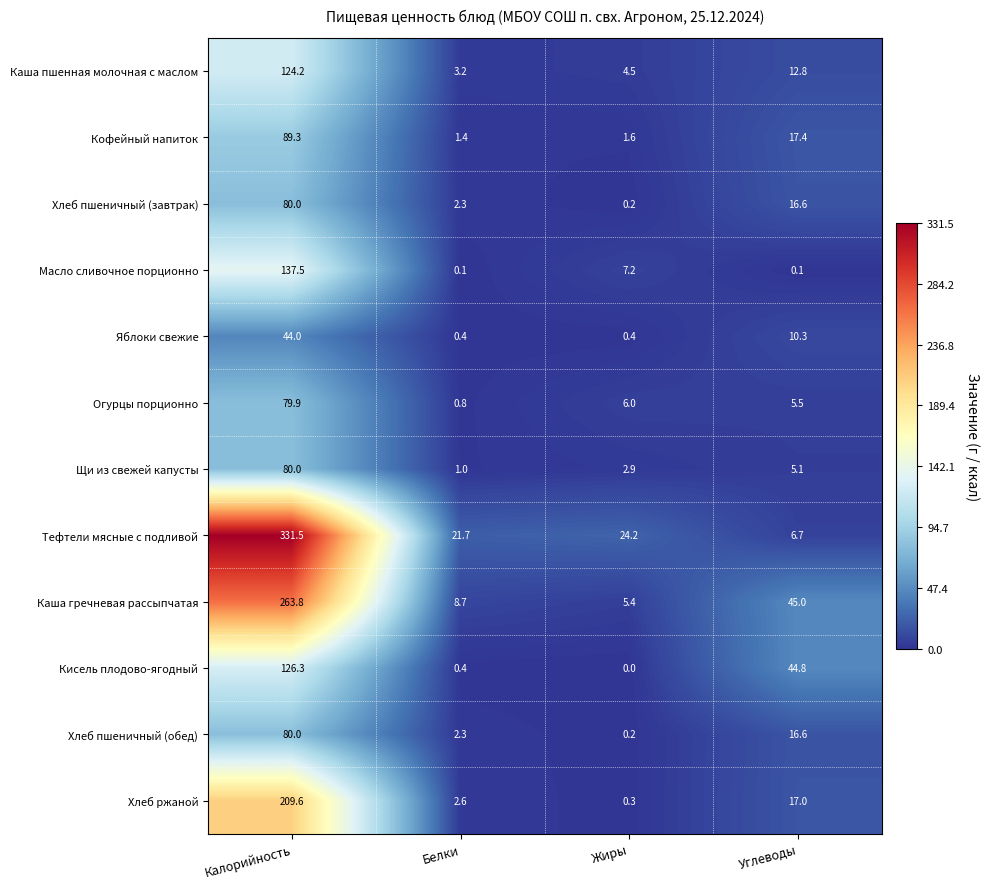

What is the difference between the second highest and second lowest values in the Каша гречневая рассыпчатая series?

36.3